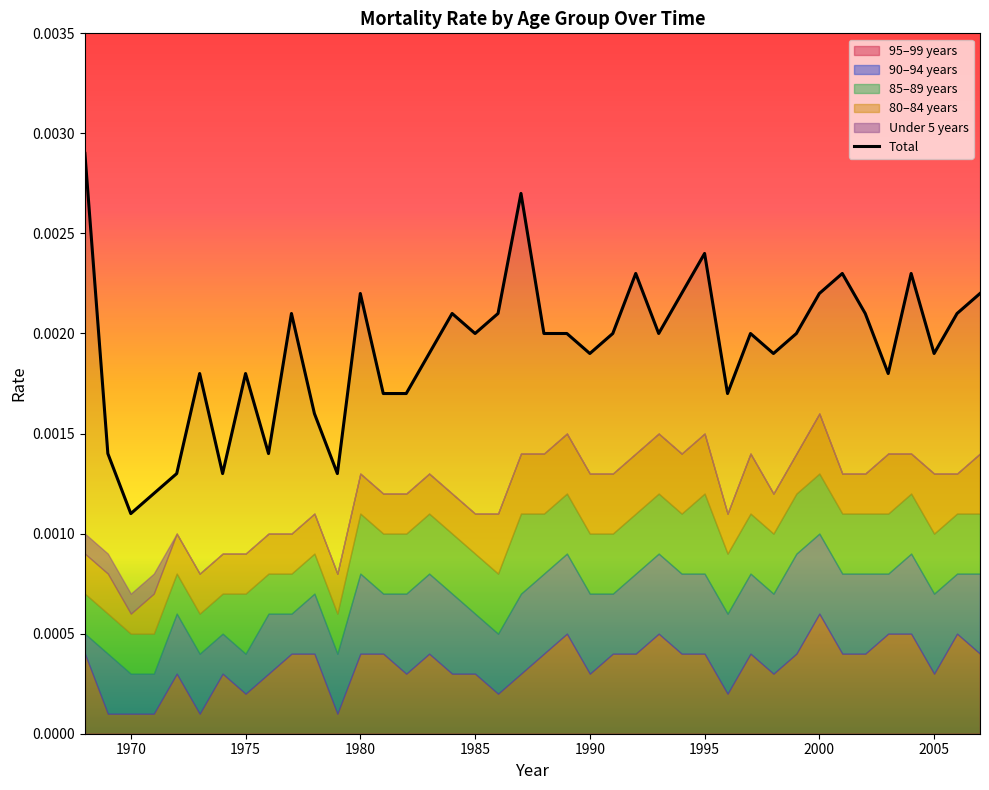

Which category has the lowest value in the Total series?

1970